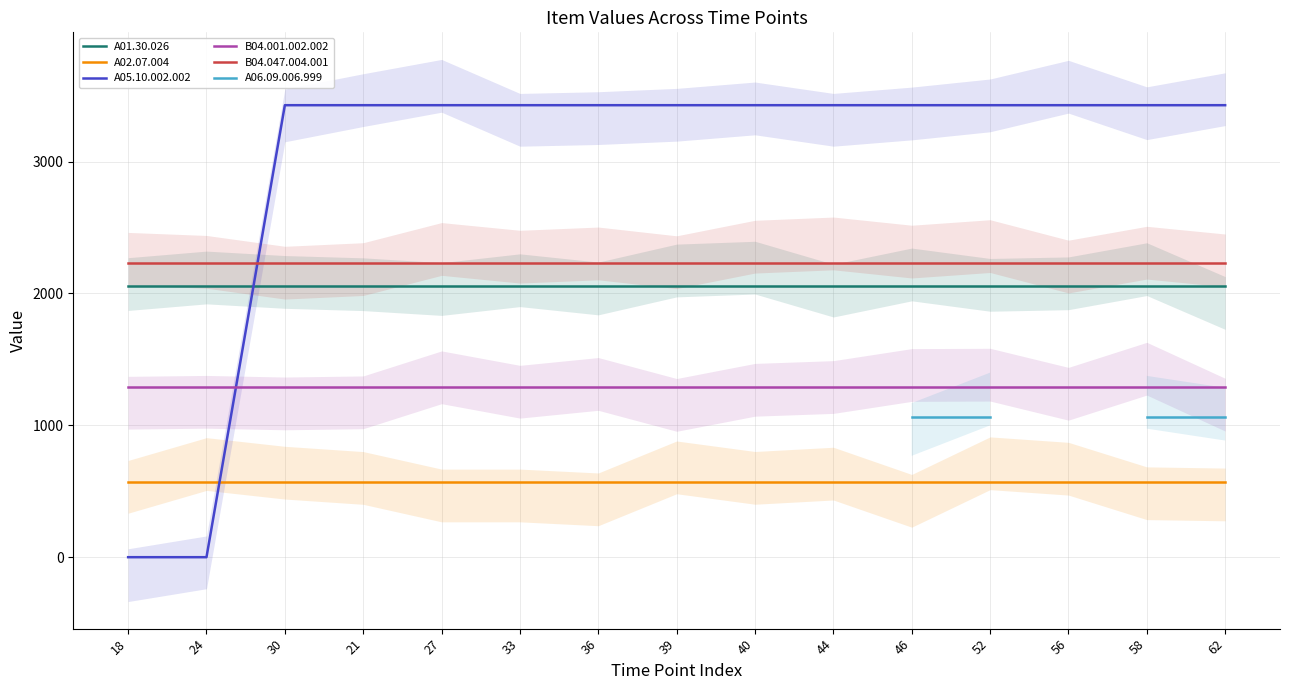

Which category has the lowest value in the A05.10.002.002 series?

18